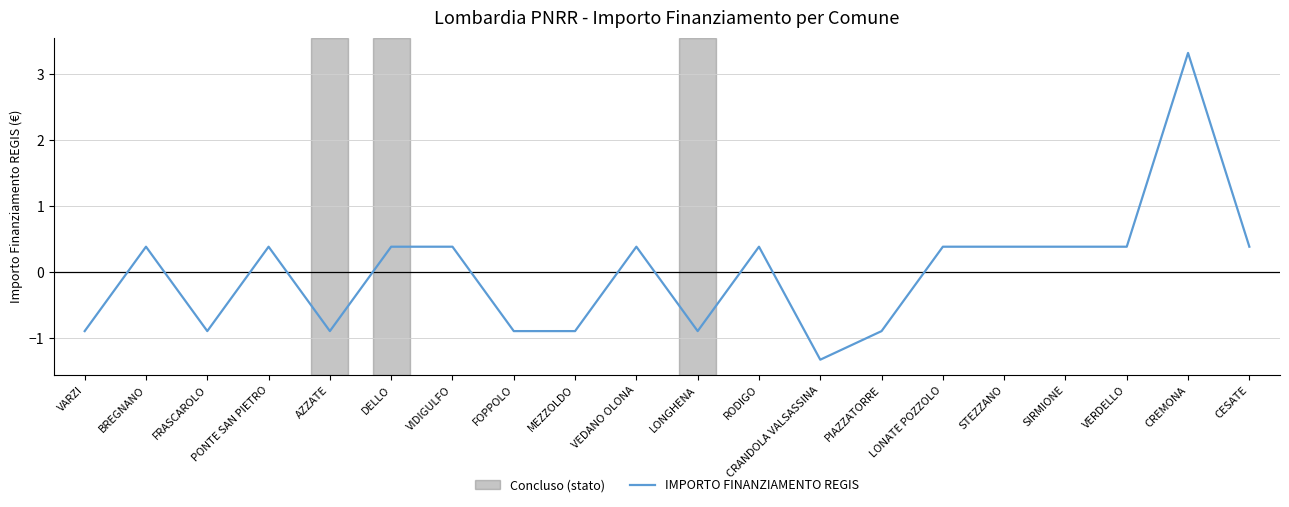

How many lines are shown in the chart?

1